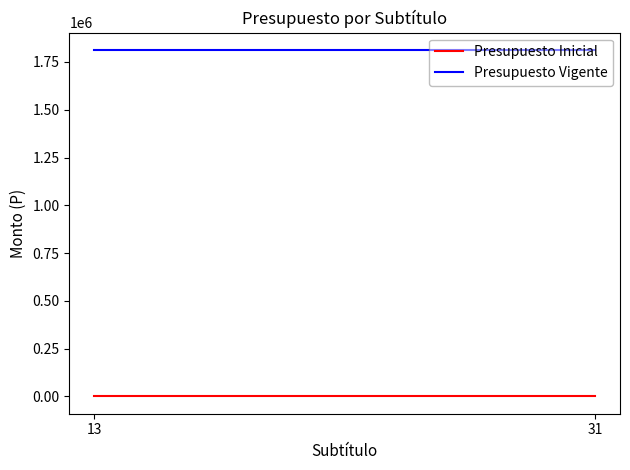

True or false: Presupuesto Vigente has a value of 963970 at 31.

False